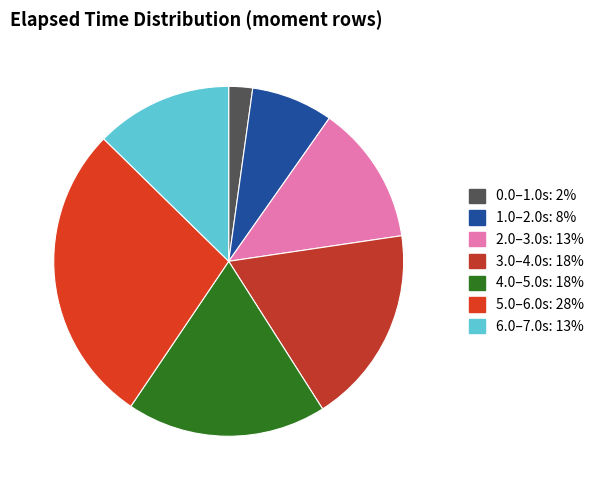

How many segments does this pie chart have?

7